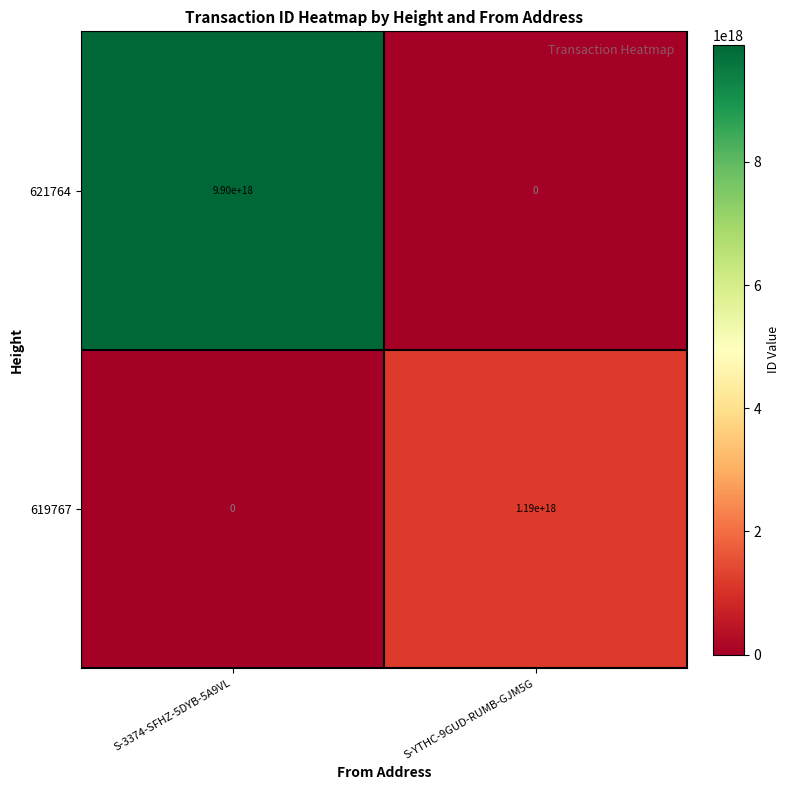

The 619767 series shows -478503060452947200 at S-3374-SFHZ-5DYB-5A9VL. True or false?

False